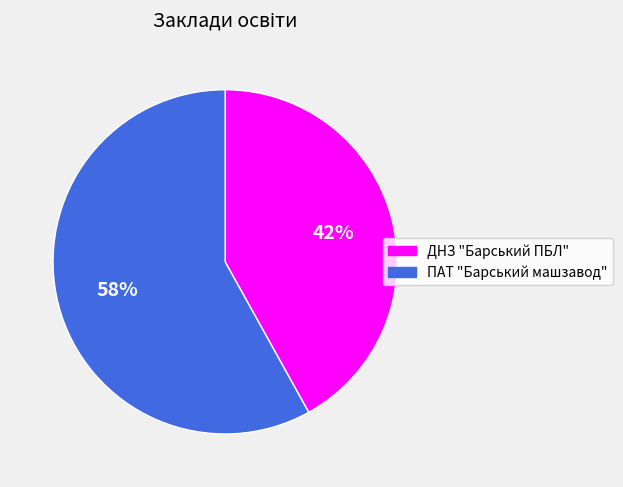

How many slices are in this pie chart?

2